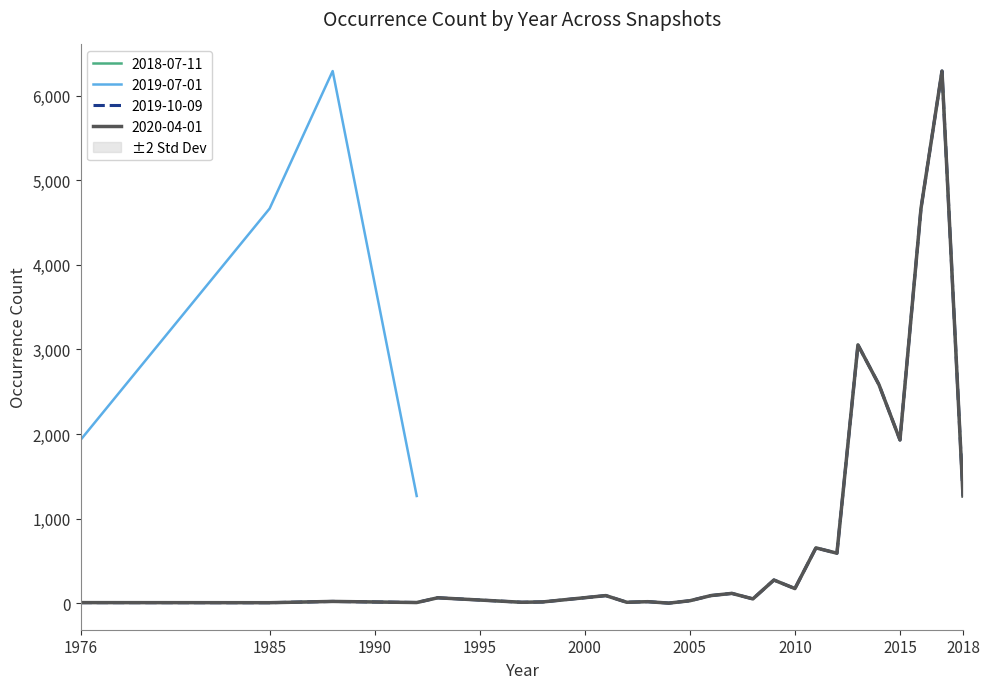

What is the difference between the 2020-04-01 values at 2005 and 2012?

562